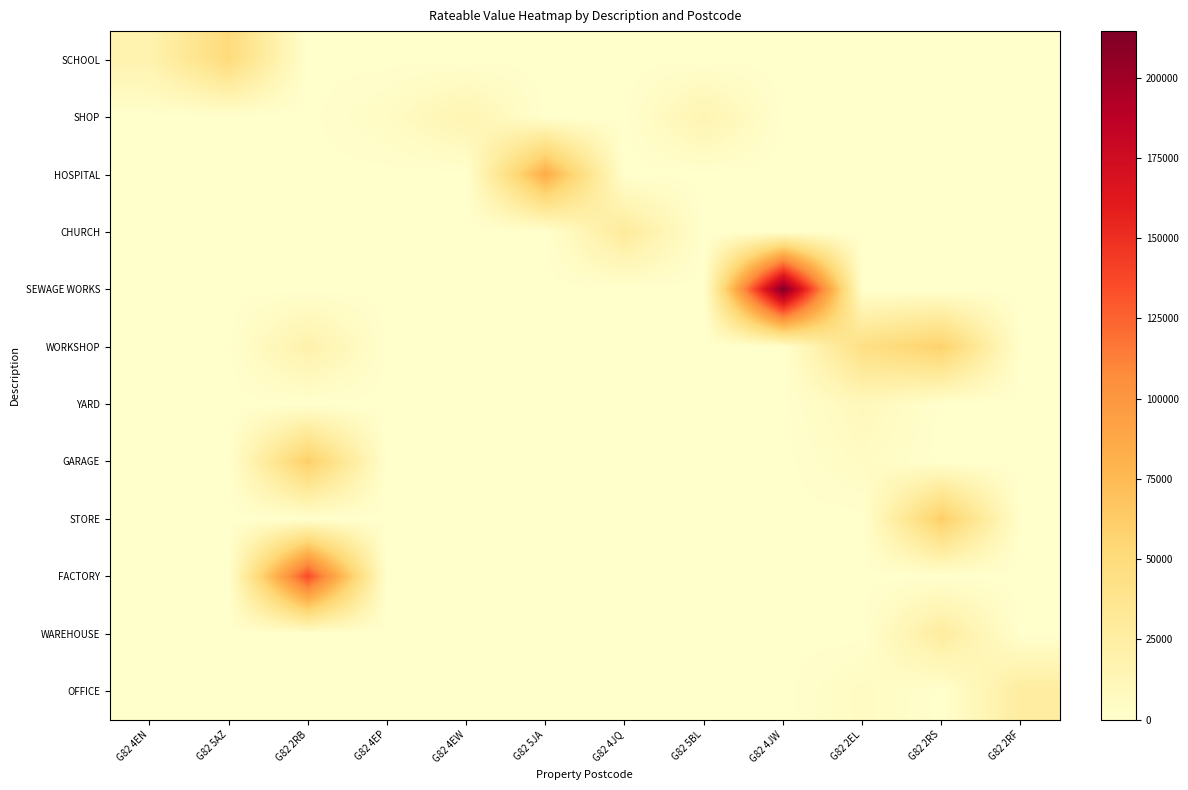

Which series changed the most between G82 4EP and G82 2EL?

WORKSHOP